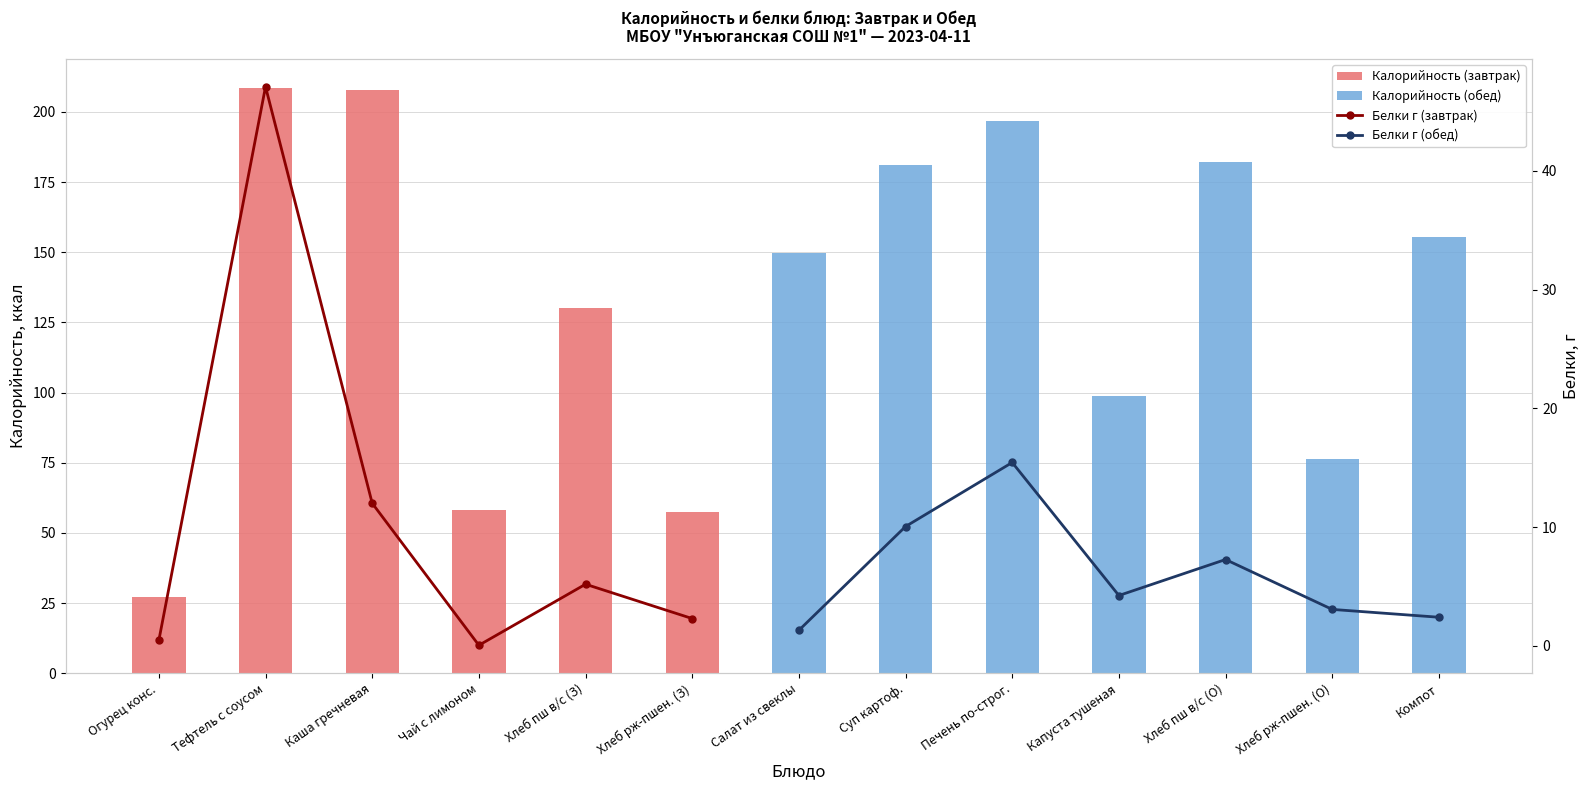

What position from the left is Хлеб пш в/с (З)?

5